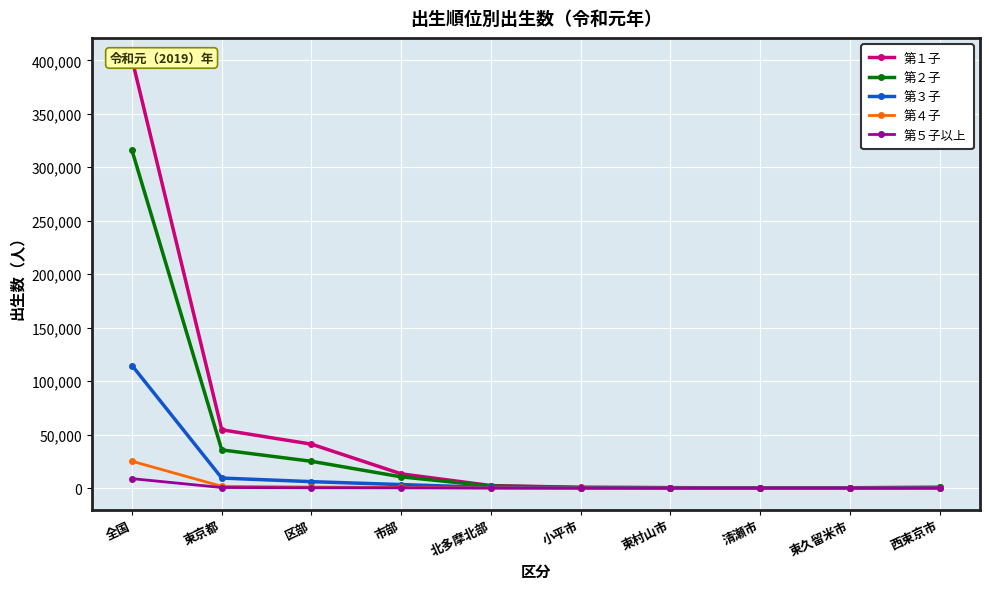

Where does the 第５子以上 series first go above 37?

全国